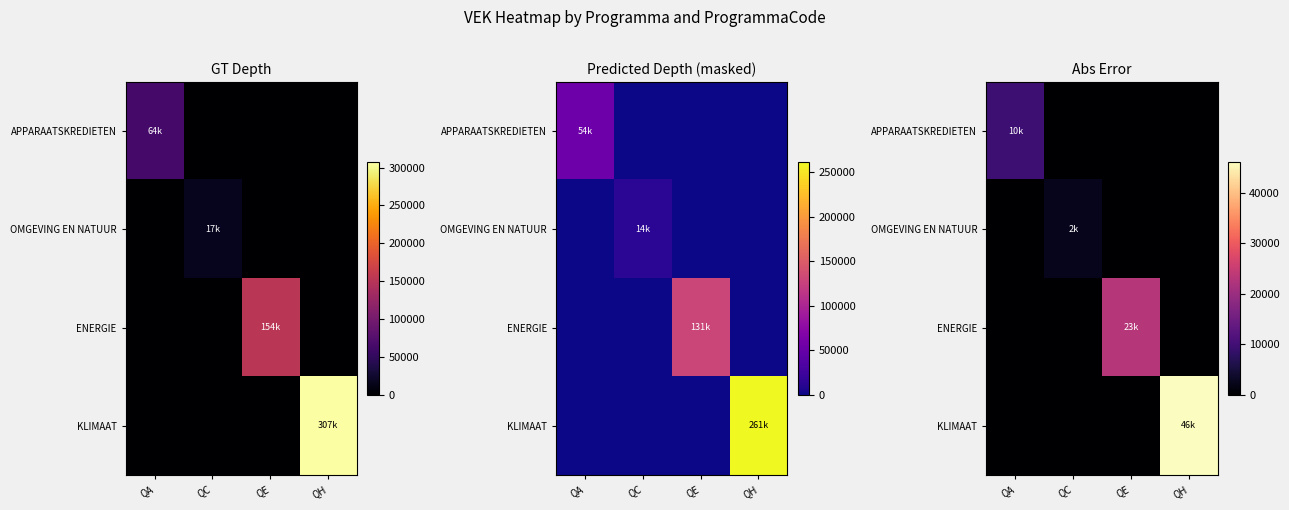

The APPARAATSKREDIETEN series shows 0.0 at QH. True or false?

True